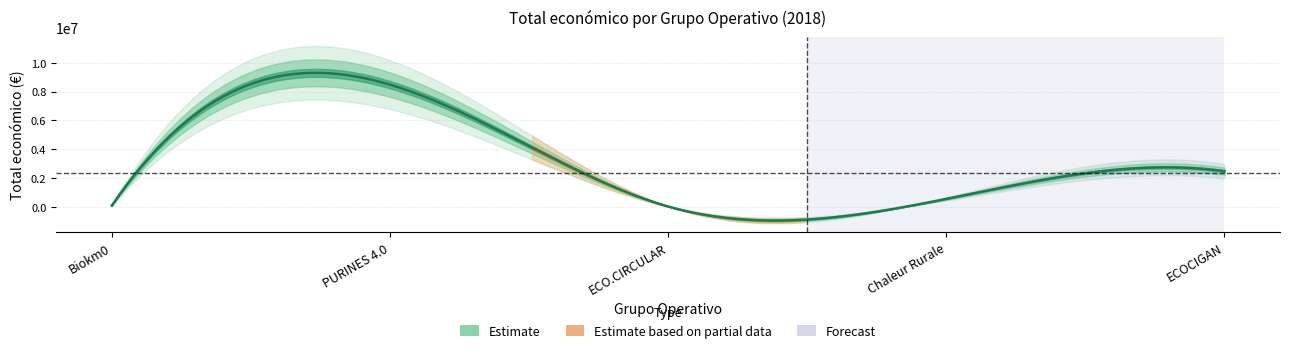

What is the sum of the values at Biokm0 and Chaleur Rurale?

663903